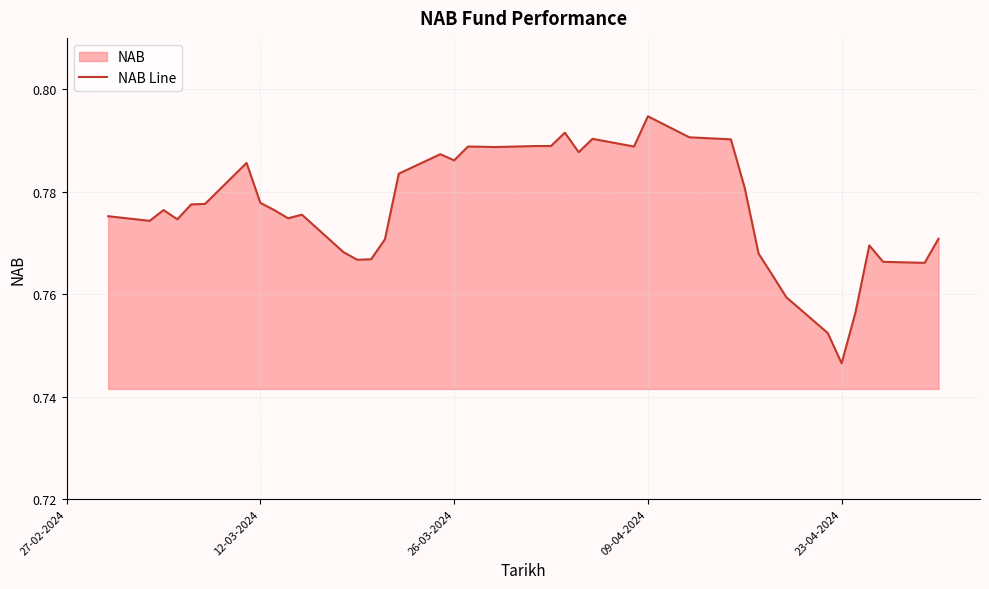

At which label is the value closest to 0?

23-04-2024